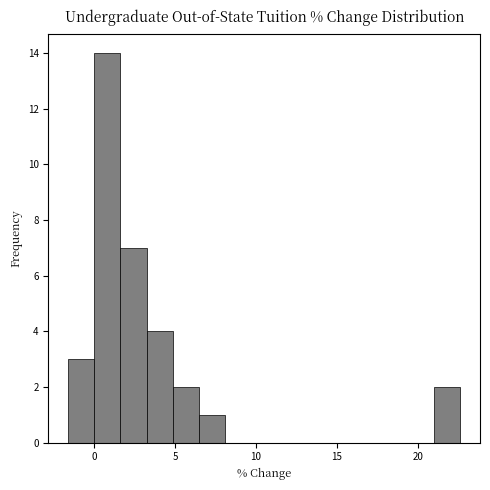

Read against the x-axis, roughly where is the centre of the tallest bar?

1.0